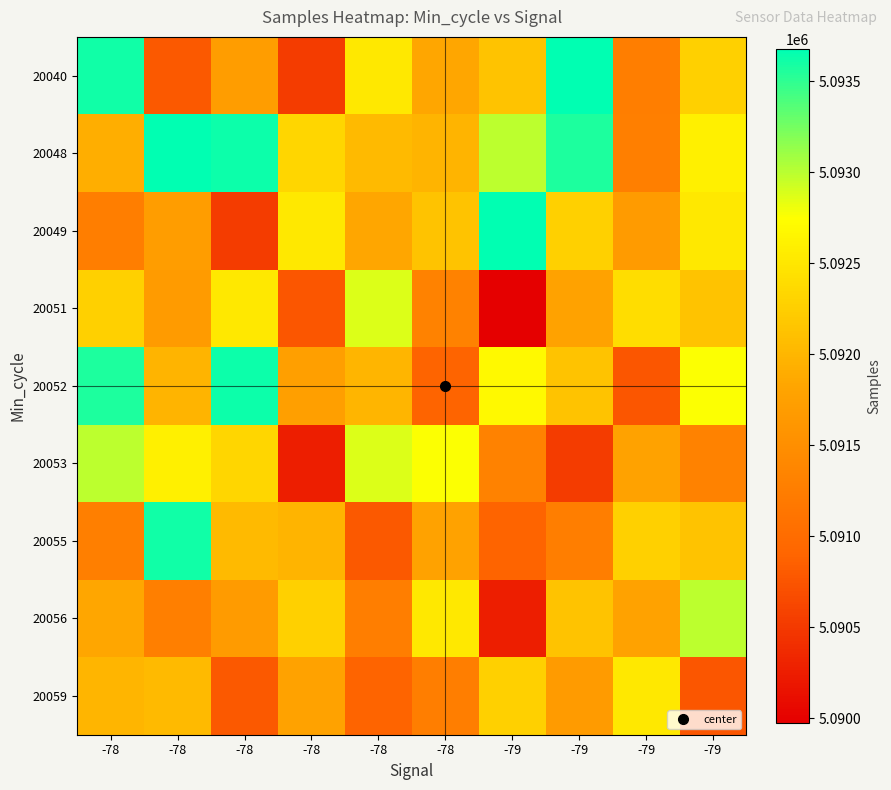

What is the spread (max minus min) of values at -79?

3700